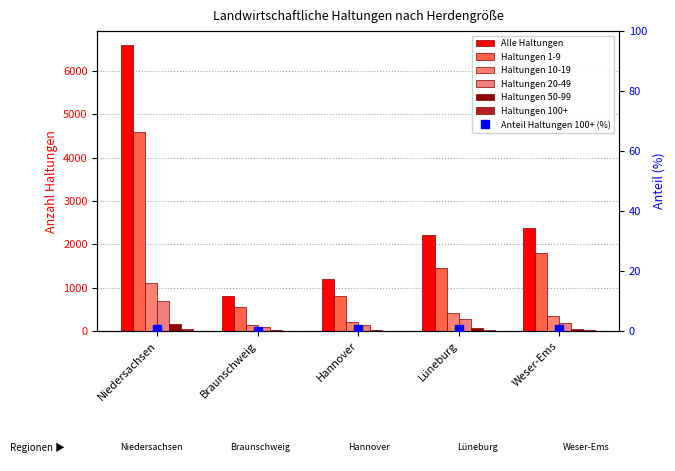

What is the difference between the maximum and second lowest values in the Haltungen 10-19 series?

895